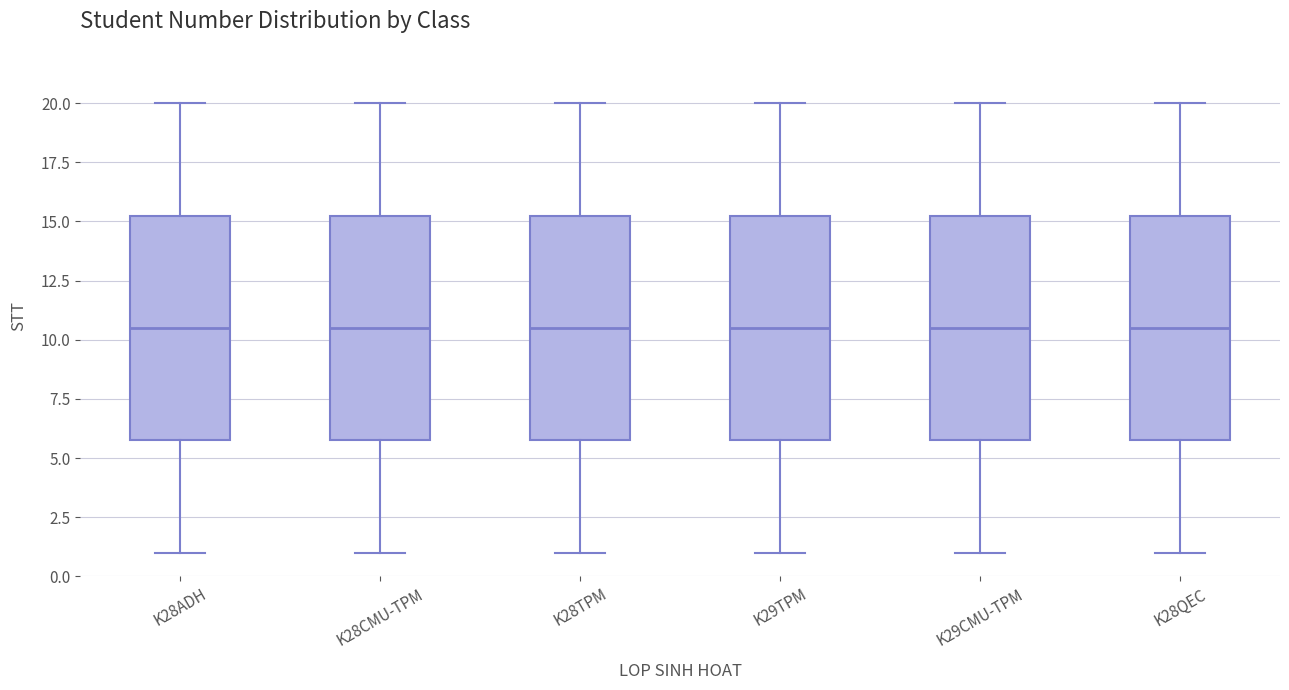

Reading left to right, transcribe this box plot: for each box, give where its median line is, the range the box spans, and where its two whiskers end, as read against the y-axis. The values are not printed on the chart, so give them approximately, as read against the axis.

K28ADH: median 10.5, box 6.0 to 15.5, whiskers 1.0 to 20.0
K28CMU-TPM: median 10.5, box 6.0 to 15.5, whiskers 1.0 to 20.0
K28TPM: median 10.5, box 6.0 to 15.5, whiskers 1.0 to 20.0
K29TPM: median 10.5, box 6.0 to 15.5, whiskers 1.0 to 20.0
K29CMU-TPM: median 10.5, box 6.0 to 15.5, whiskers 1.0 to 20.0
K28QEC: median 10.5, box 6.0 to 15.5, whiskers 1.0 to 20.0